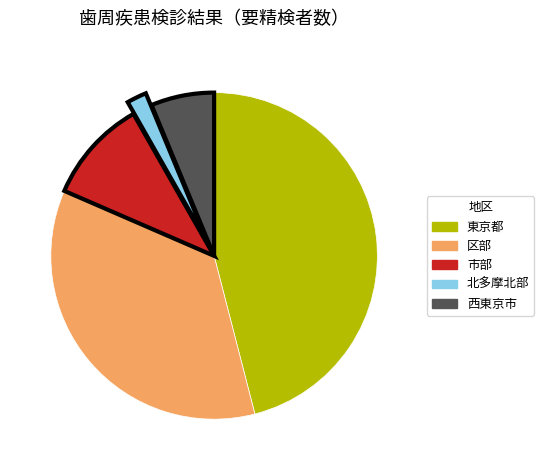

Is there a majority slice in this chart?

No